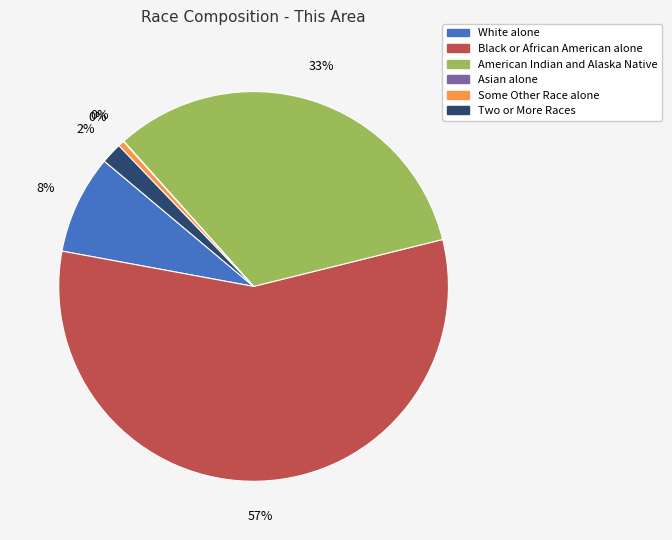

Is there any slice that represents more than half of the pie?

Yes